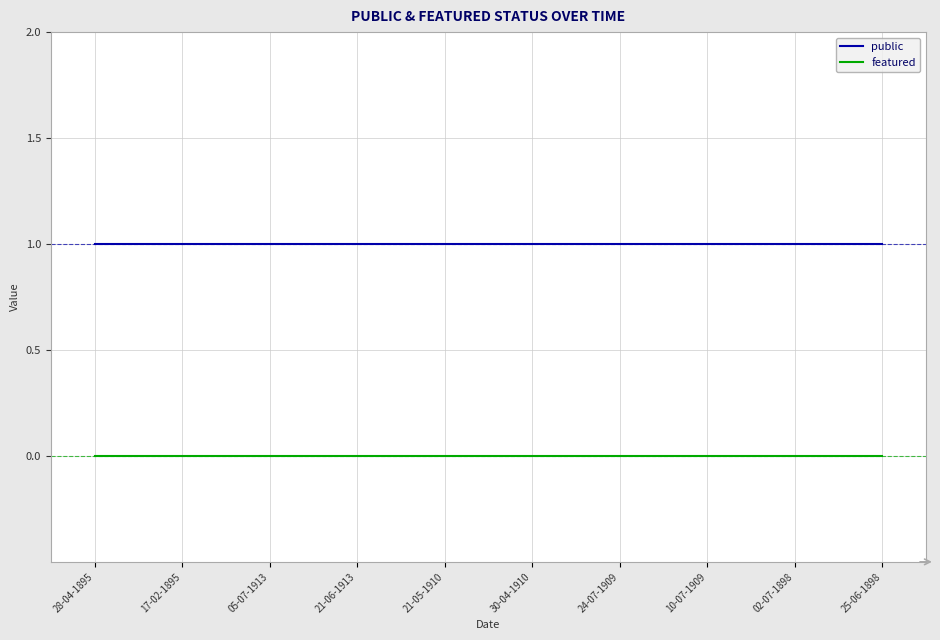

Rank the series at 21-05-1910 from highest to lowest value.

public, featured